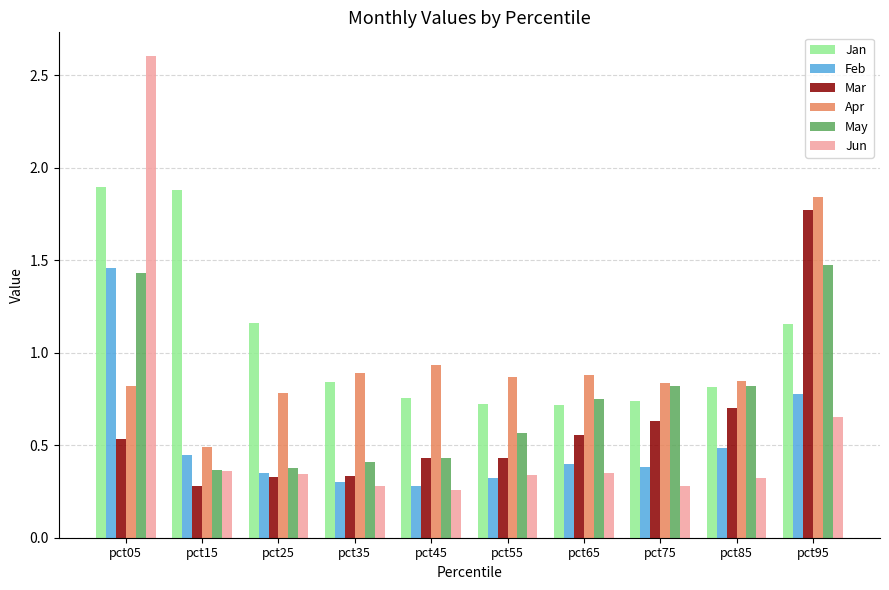

Is it true that Feb equals 0.1 at pct65?

False